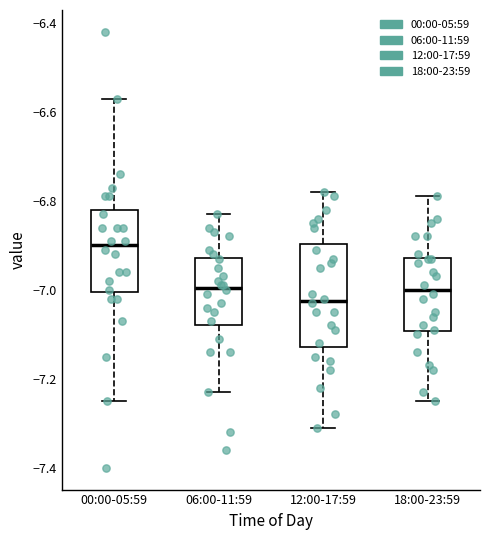

Reading left to right, transcribe this box plot: for each box, give where its median line is, the range the box spans, and where its two whiskers end, as read against the y-axis. The values are not printed on the chart, so give them approximately, as read against the axis.

00:00-05:59: median -6.90, box -7.00 to -6.82, whiskers -7.24 to -6.56
06:00-11:59: median -7.00, box -7.08 to -6.92, whiskers -7.22 to -6.82
12:00-17:59: median -7.02, box -7.12 to -6.90, whiskers -7.30 to -6.78
18:00-23:59: median -7.00, box -7.10 to -6.92, whiskers -7.24 to -6.78